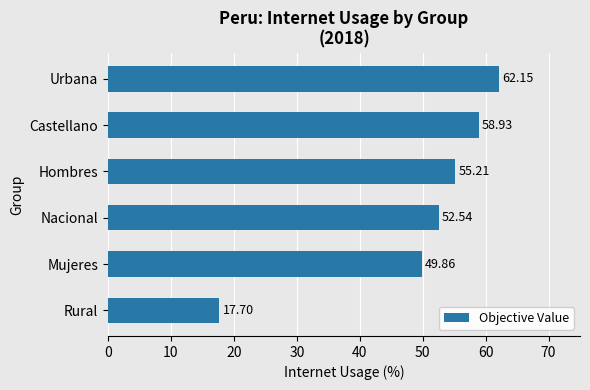

Which label corresponds to the largest value in the chart?

Urbana